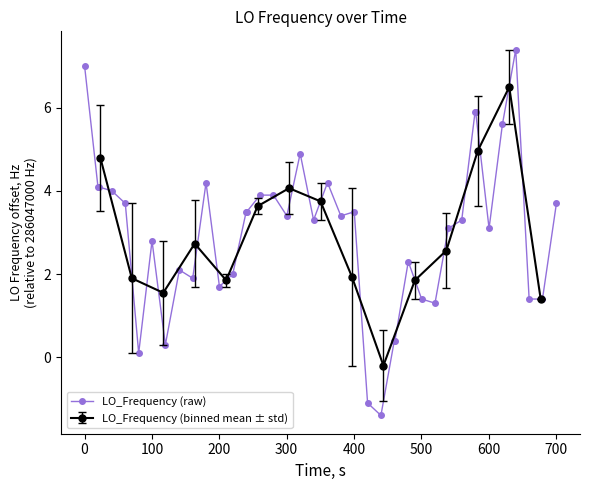

What is the highest value of the LO_Frequency (raw) series?

7.4